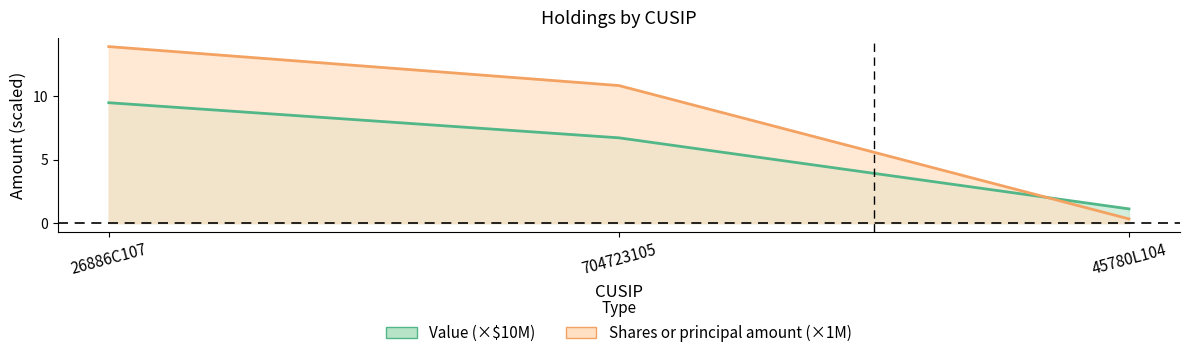

Is the value of Shares or principal amount at 26886C107 greater than the value of Value at 26886C107?

Yes